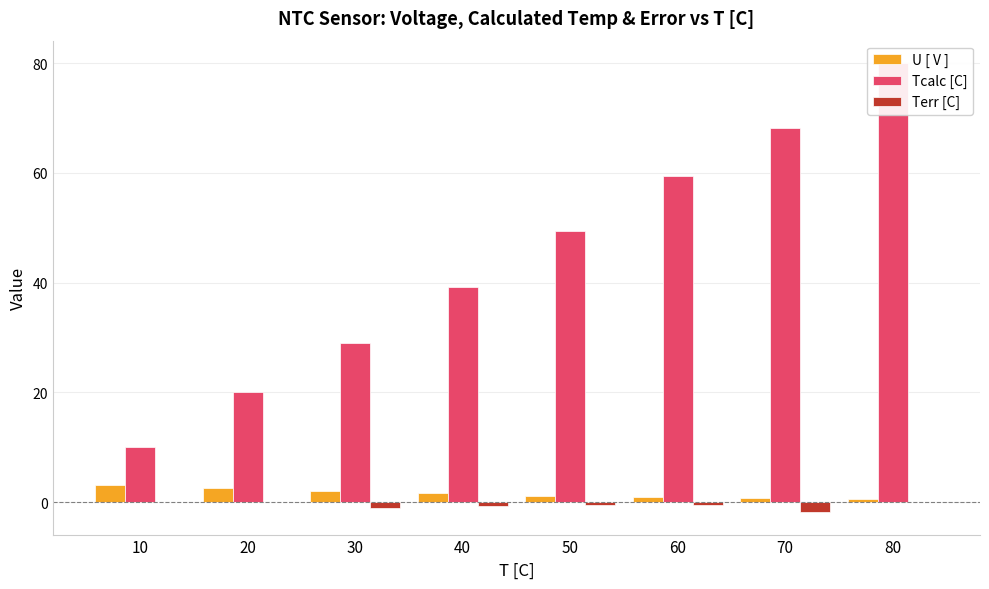

Which series has the widest spread of values?

Tcalc [C]